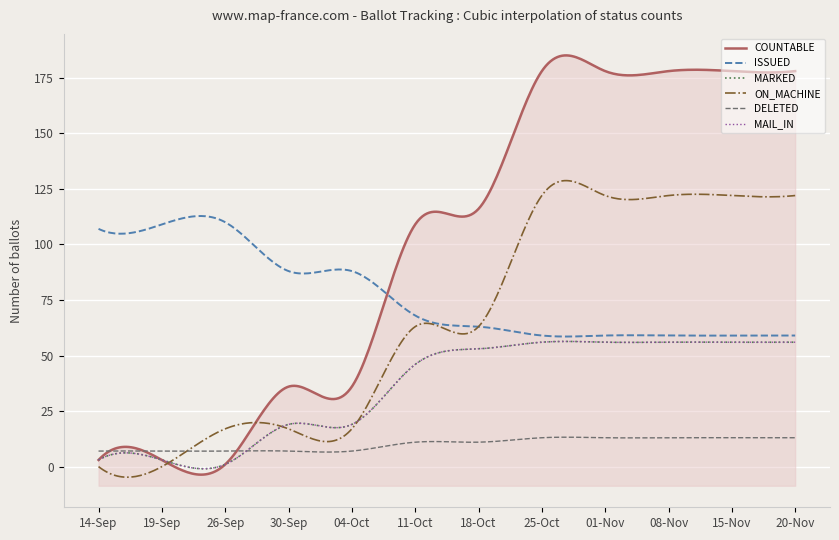

How many values in the MARKED series are below 53?

6